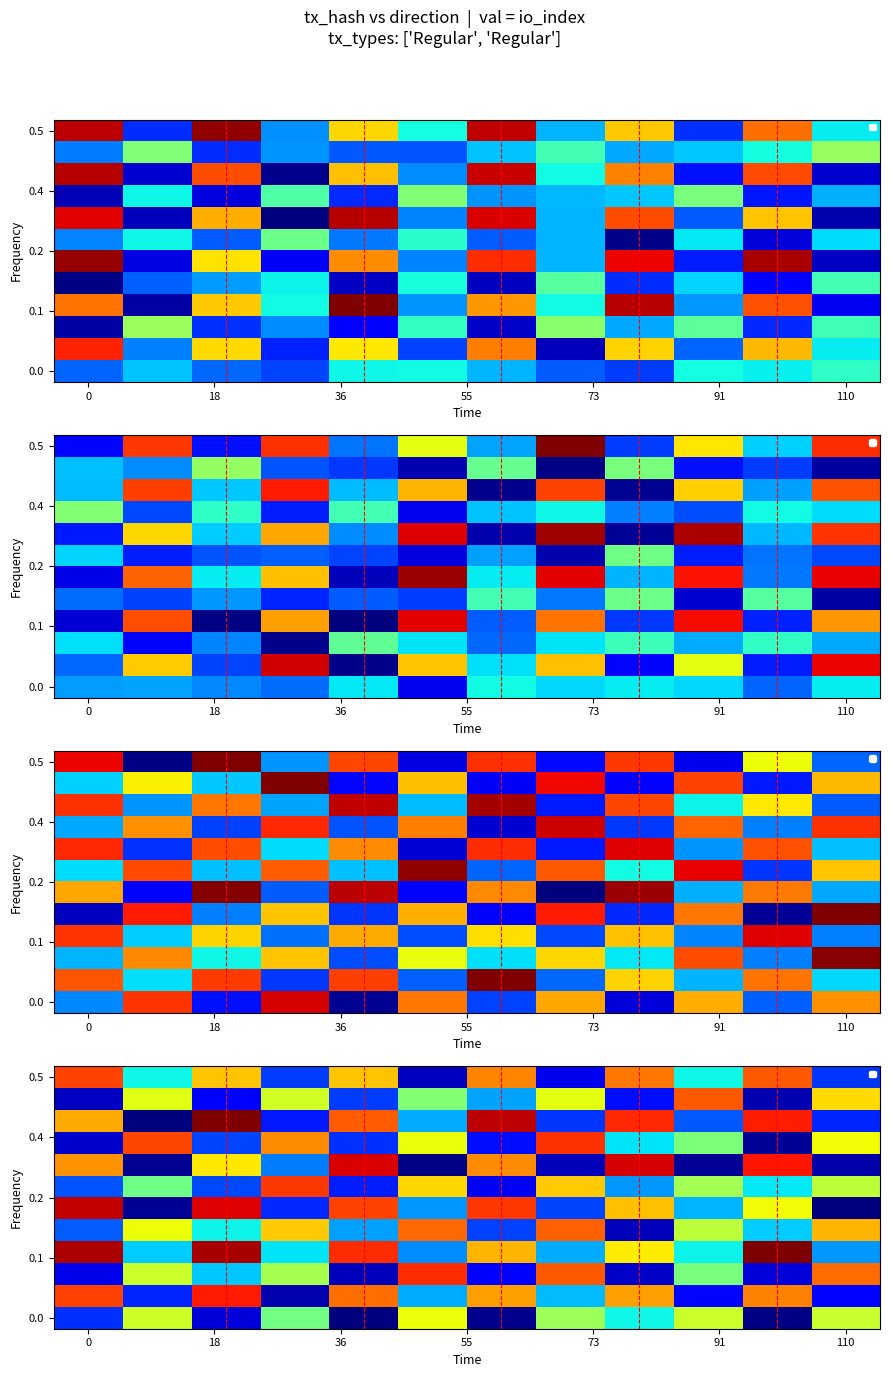

Between 110 and 11, which is larger?

110